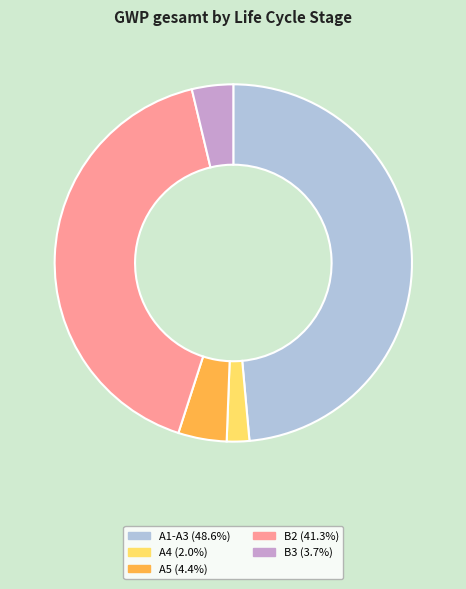

Is it true that A1-A3 is 62% of the pie?

False